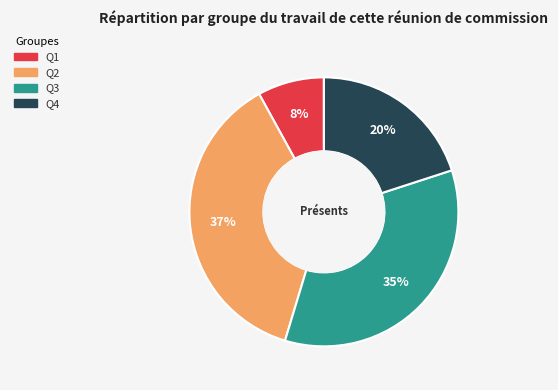

Is it true that Q1 is 8% of the pie?

True